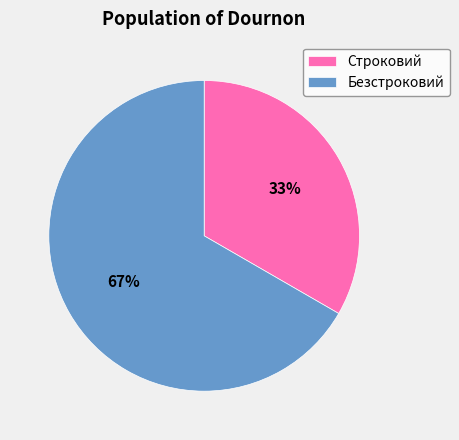

Which has a higher value, Безстроковий or Строковий?

Безстроковий